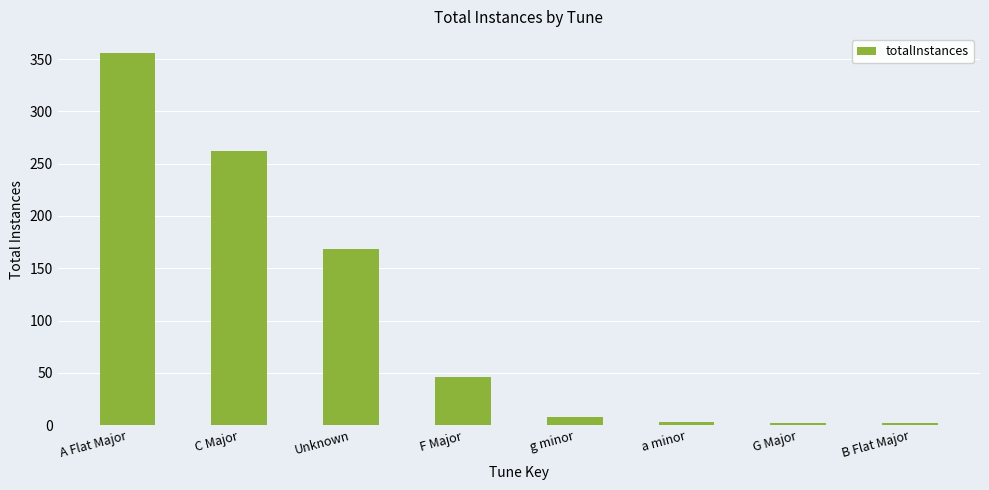

What is the difference between the second highest and second lowest values?

260